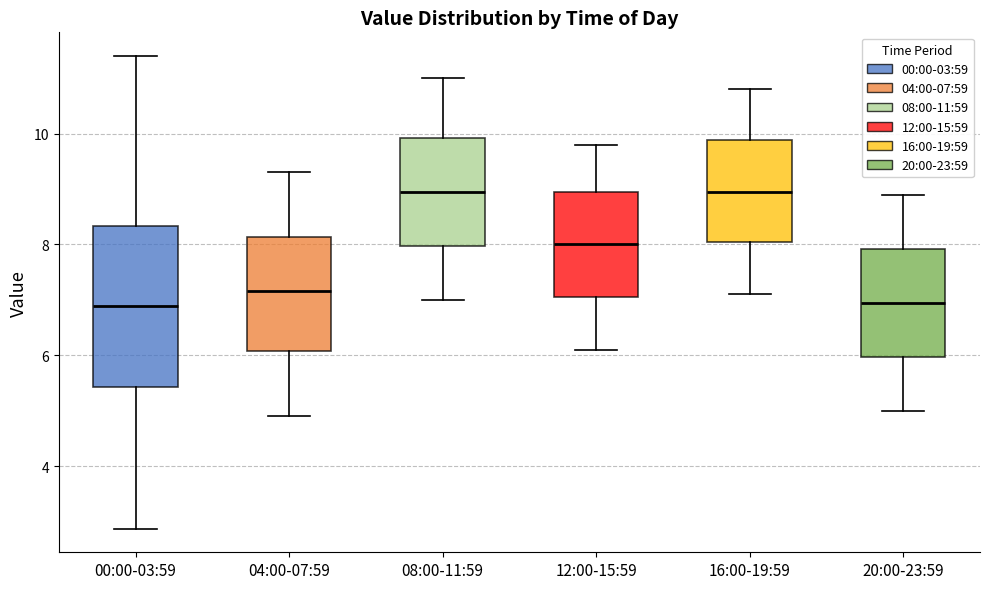

Comparing the boxes themselves (not the whiskers), which one is the tallest?

00:00-03:59